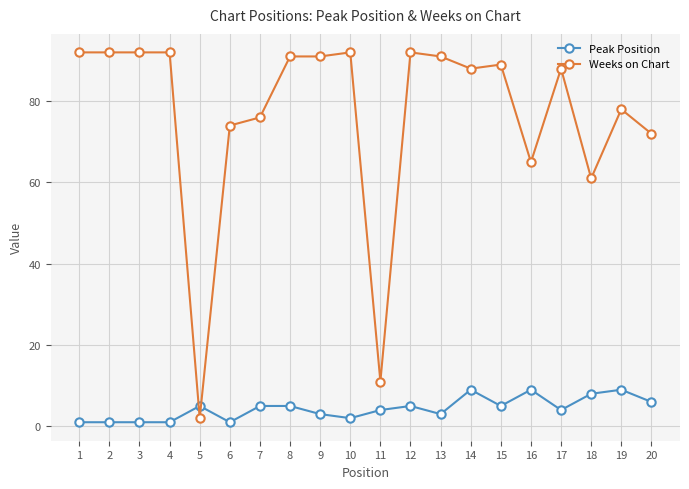

The Weeks on Chart series shows 152 at 12. True or false?

False